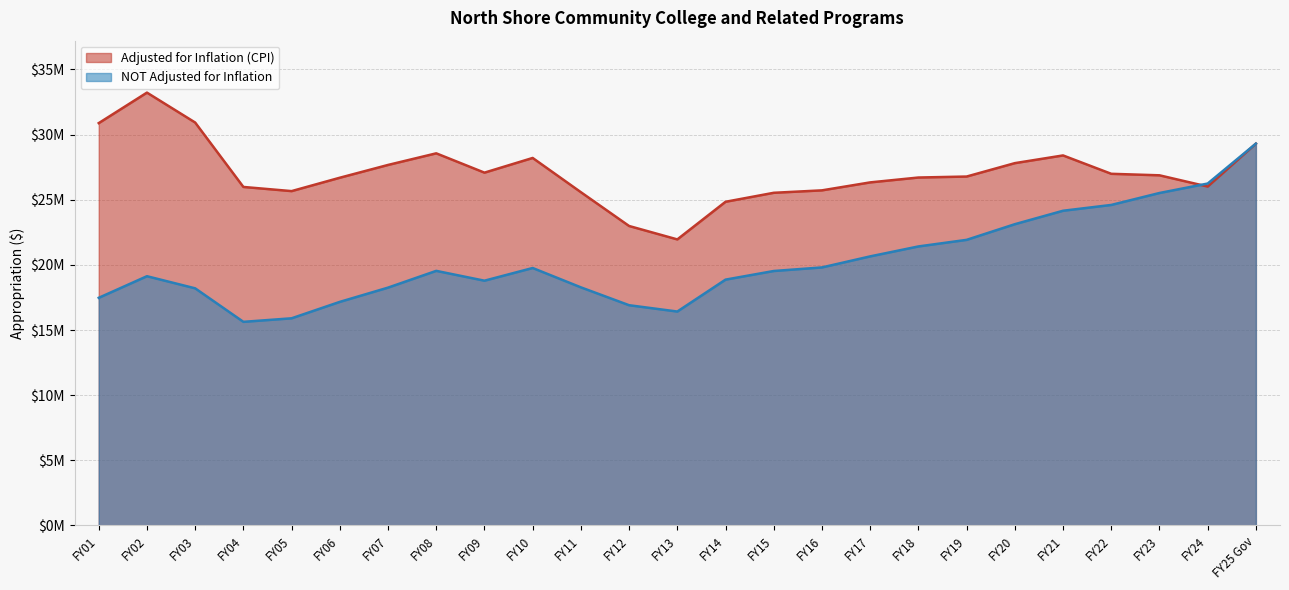

How many lines are shown in the chart?

2